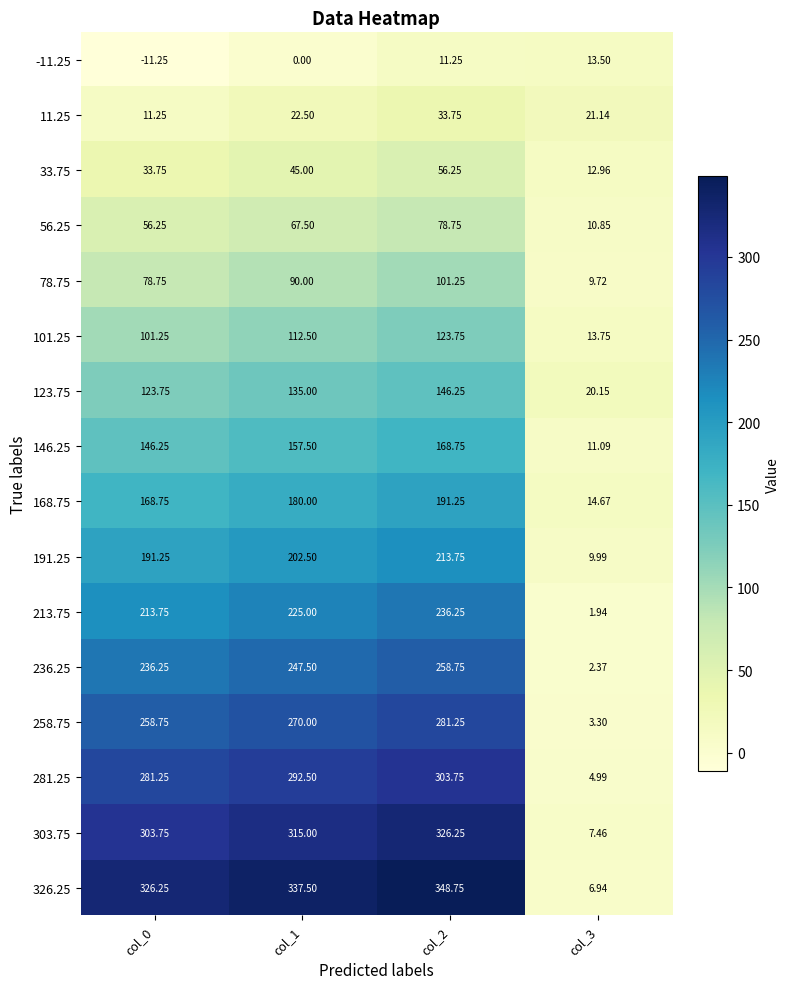

Reading left to right, extract all data points from this chart.

-11.25: col_0=-11.2	col_1=0.0	col_2=11.2	col_3=13.5
11.25: col_0=11.2	col_1=22.5	col_2=33.8	col_3=21.1
33.75: col_0=33.8	col_1=45.0	col_2=56.2	col_3=13.0
56.25: col_0=56.2	col_1=67.5	col_2=78.8	col_3=10.8
78.75: col_0=78.8	col_1=90.0	col_2=101.2	col_3=9.7
101.25: col_0=101.2	col_1=112.5	col_2=123.8	col_3=13.8
123.75: col_0=123.8	col_1=135.0	col_2=146.2	col_3=20.1
146.25: col_0=146.2	col_1=157.5	col_2=168.8	col_3=11.1
168.75: col_0=168.8	col_1=180.0	col_2=191.2	col_3=14.7
191.25: col_0=191.2	col_1=202.5	col_2=213.8	col_3=10.0
213.75: col_0=213.8	col_1=225.0	col_2=236.2	col_3=1.9
236.25: col_0=236.2	col_1=247.5	col_2=258.8	col_3=2.4
258.75: col_0=258.8	col_1=270.0	col_2=281.2	col_3=3.3
281.25: col_0=281.2	col_1=292.5	col_2=303.8	col_3=5.0
303.75: col_0=303.8	col_1=315.0	col_2=326.2	col_3=7.5
326.25: col_0=326.2	col_1=337.5	col_2=348.8	col_3=6.9